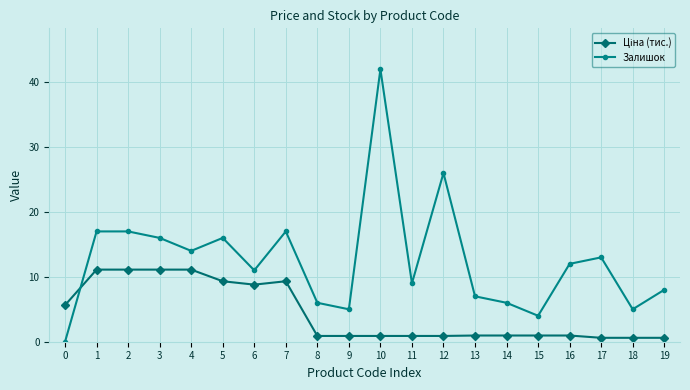

What is the sum of the Залишок values at 3 and 1?

33.0